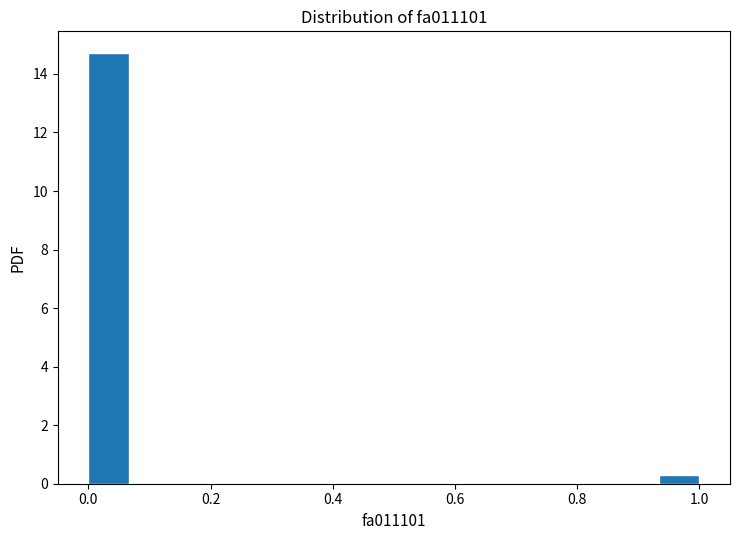

Read against the x-axis, roughly where is the centre of the tallest bar?

0.04